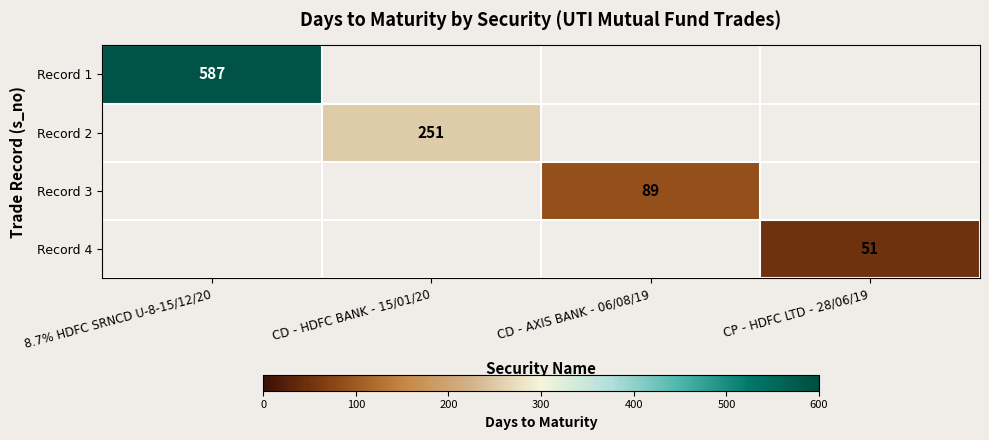

The Record 1 series shows 587 at 8.7% HDFC SRNCD U-8-15/12/20. True or false?

True